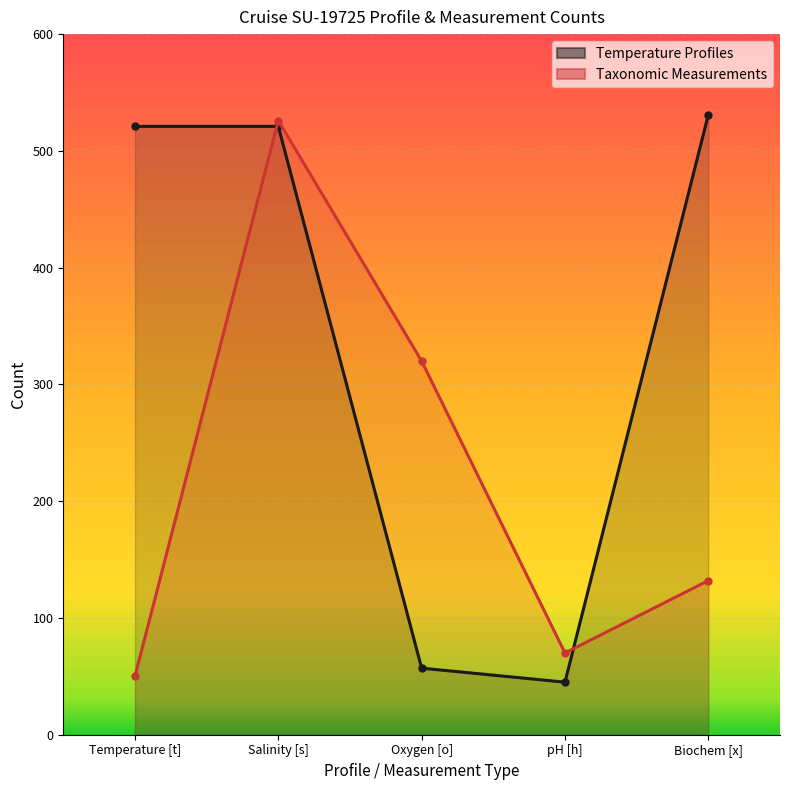

What is the difference between the second highest and second lowest values in the Taxonomic Measurements series?

250